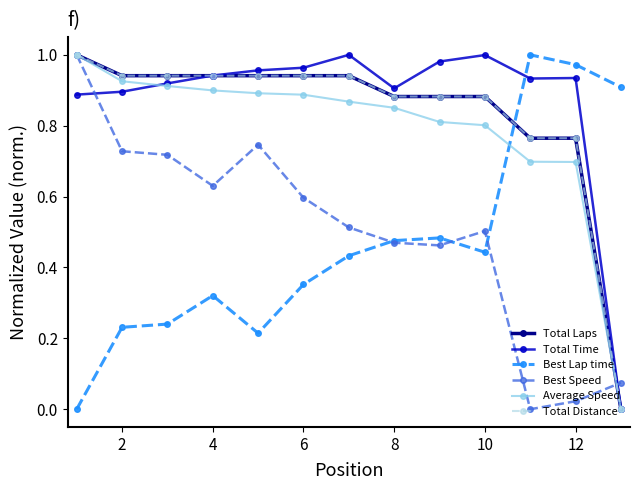

Does the chart have visible grid lines?

No